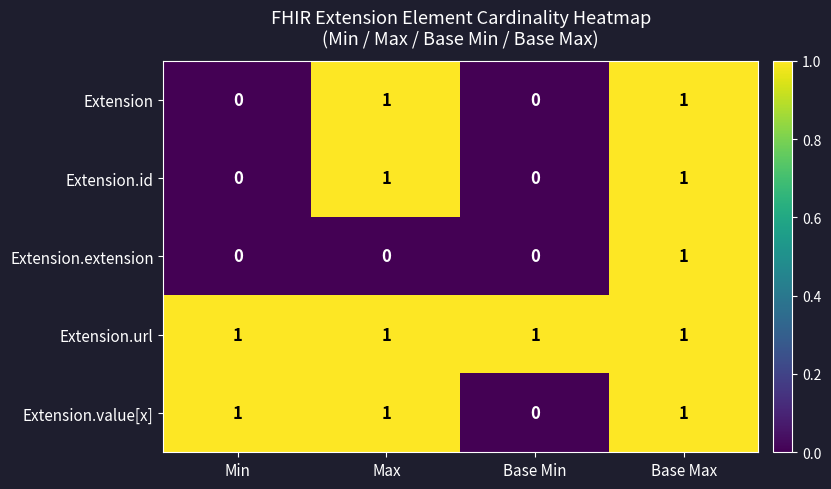

At which category is the sum across all series the highest?

Base Max